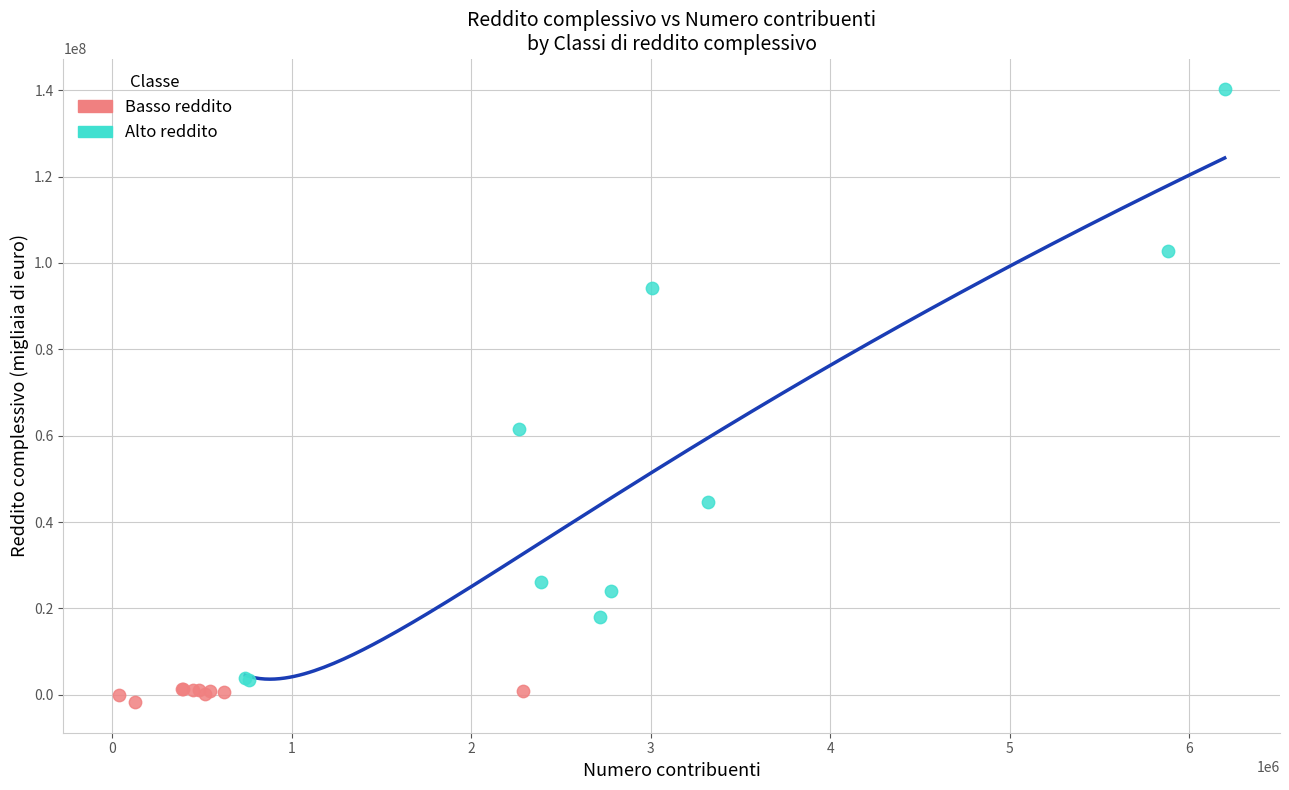

Which series contains the highest Y value?

Alto reddito